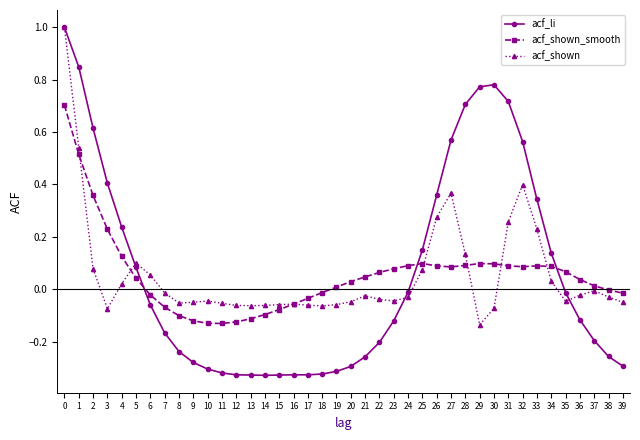

Where do acf_li and acf_shown_smooth first cross each other?

5 and 6